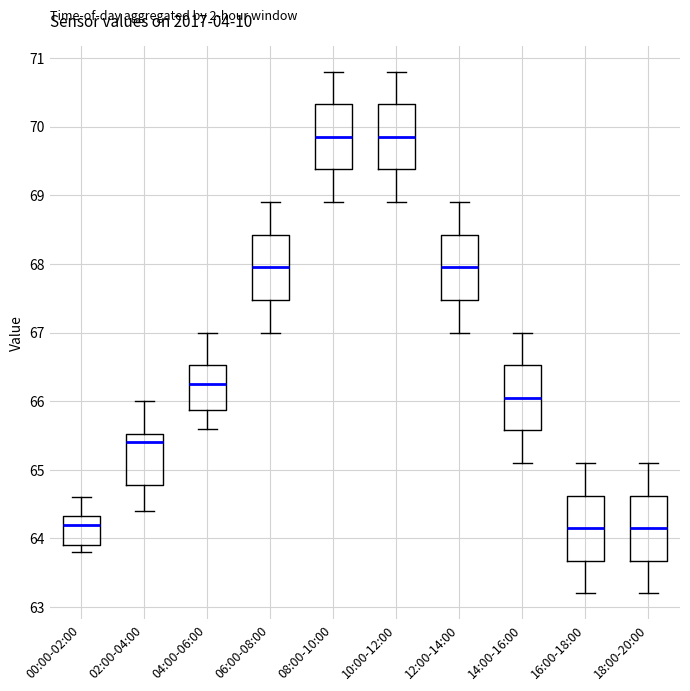

Reading left to right, read every box against the y-axis: the position of its median line, the range the box covers, and the ends of its whiskers. The values are not printed on the chart, so give them approximately, as read against the axis.

00:00-02:00: median 64.2, box 63.9 to 64.3, whiskers 63.8 to 64.6
02:00-04:00: median 65.4, box 64.8 to 65.5, whiskers 64.4 to 66.0
04:00-06:00: median 66.3, box 65.9 to 66.5, whiskers 65.6 to 67.0
06:00-08:00: median 68.0, box 67.5 to 68.4, whiskers 67.0 to 68.9
08:00-10:00: median 69.9, box 69.4 to 70.3, whiskers 68.9 to 70.8
10:00-12:00: median 69.9, box 69.4 to 70.3, whiskers 68.9 to 70.8
12:00-14:00: median 68.0, box 67.5 to 68.4, whiskers 67.0 to 68.9
14:00-16:00: median 66.1, box 65.6 to 66.5, whiskers 65.1 to 67.0
16:00-18:00: median 64.2, box 63.7 to 64.6, whiskers 63.2 to 65.1
18:00-20:00: median 64.2, box 63.7 to 64.6, whiskers 63.2 to 65.1